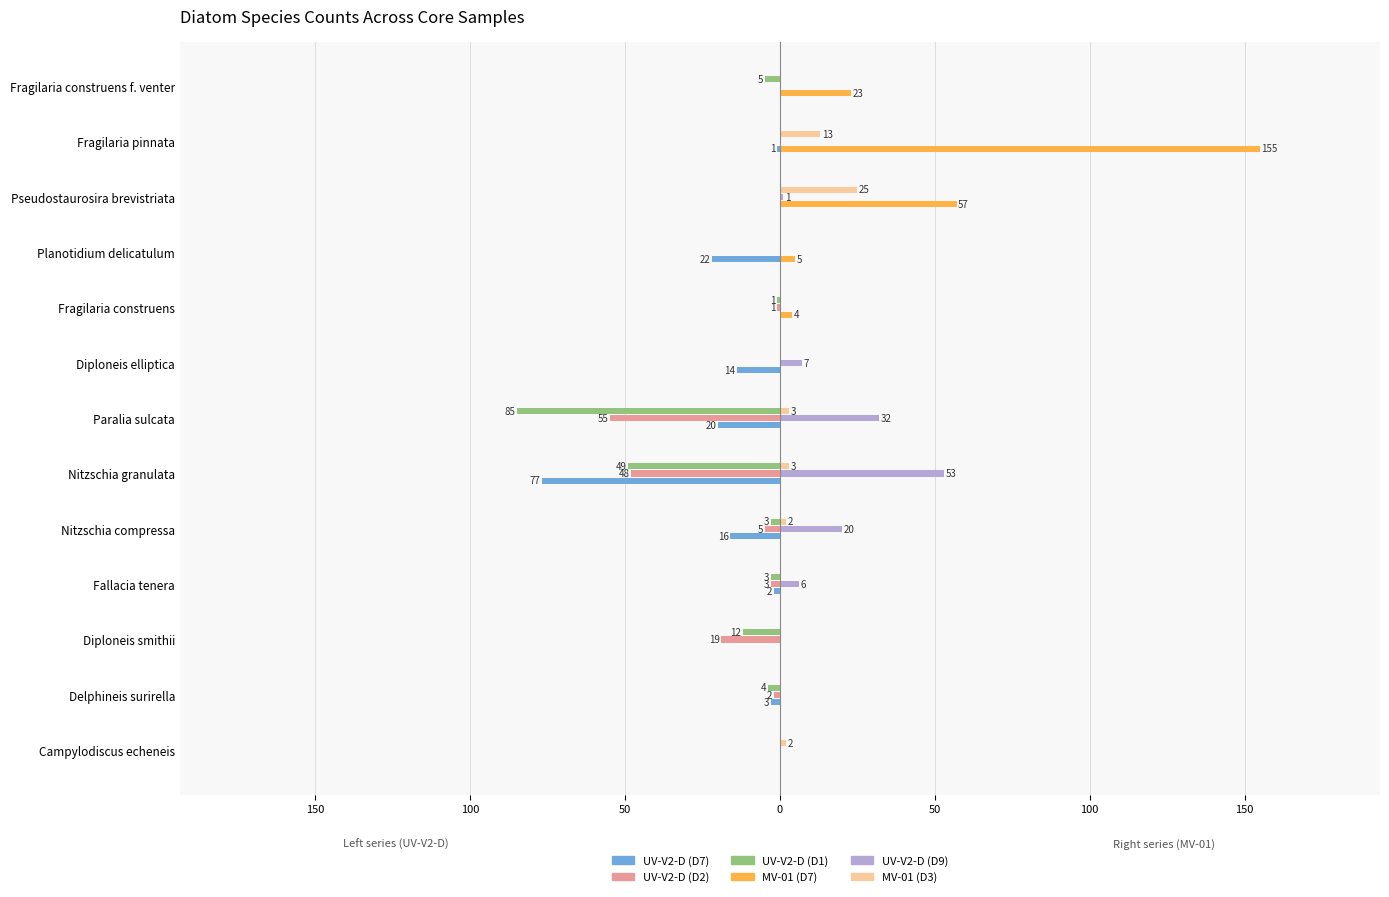

What are all the series names shown in the legend?

UV-V2-D (D7), UV-V2-D (D2), UV-V2-D (D1), MV-01 (D7), UV-V2-D (D9), MV-01 (D3)